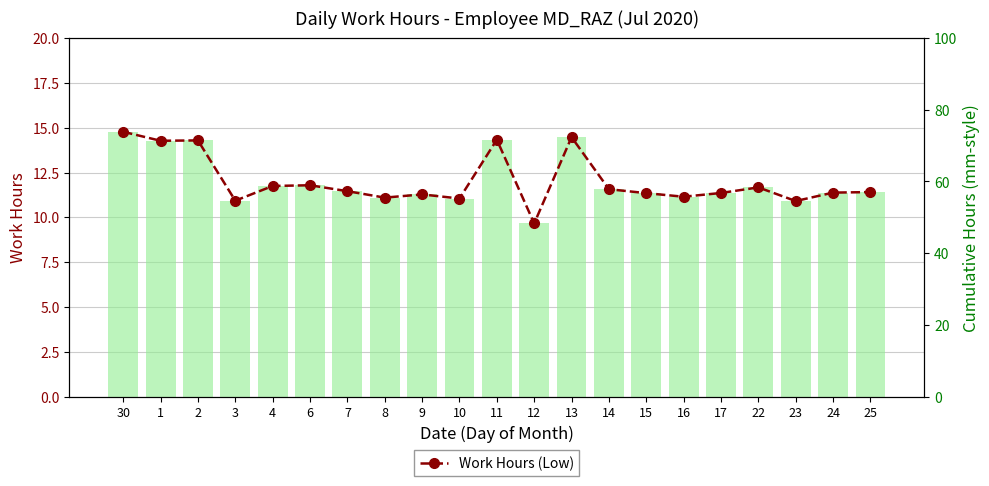

What is the value of the 19th bar from the left?

10.9